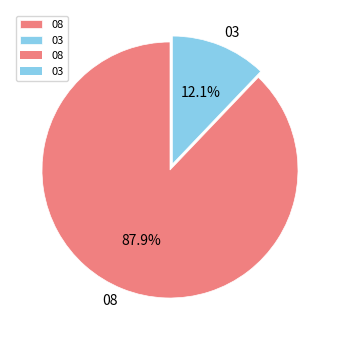

Between 03 and 08, which is larger?

08